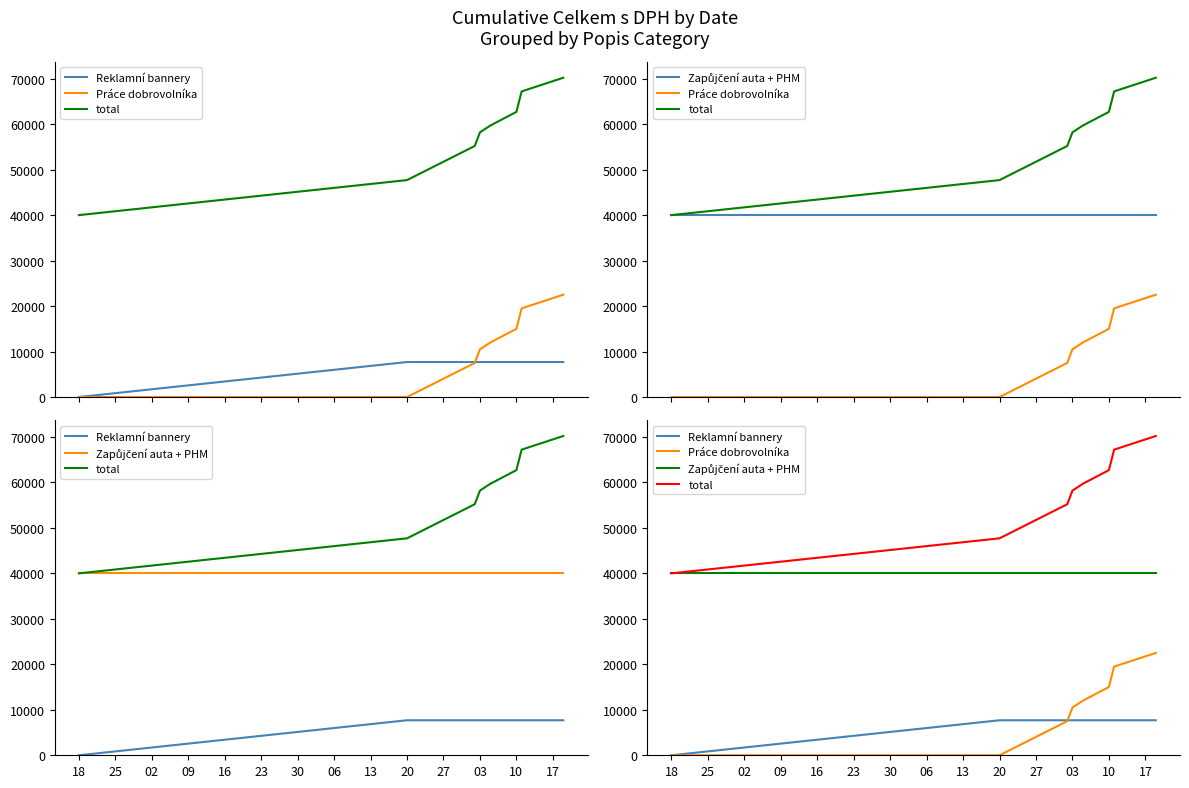

The value of Zapůjčení auta + PHM at 06 is 11755. True or false?

False